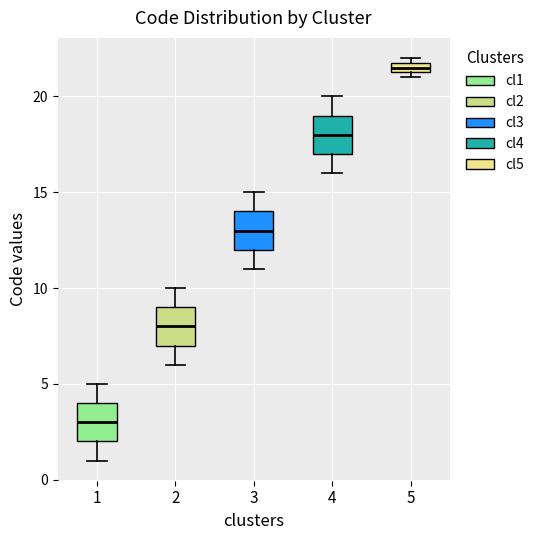

Where does the lower whisker of the box at x = 3 end on the y-axis? The values are not printed on the chart, so give them approximately, as read against the axis.

11.0